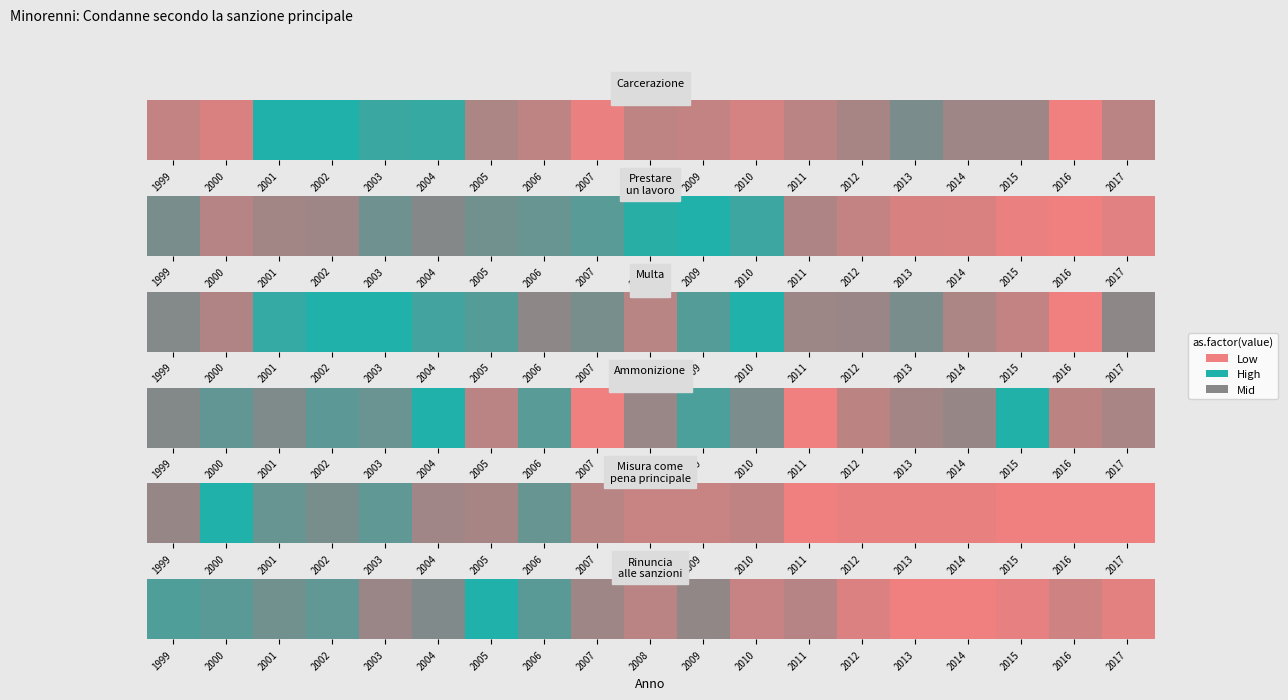

What is the sum of the values at 2003 and 1999?

1.2